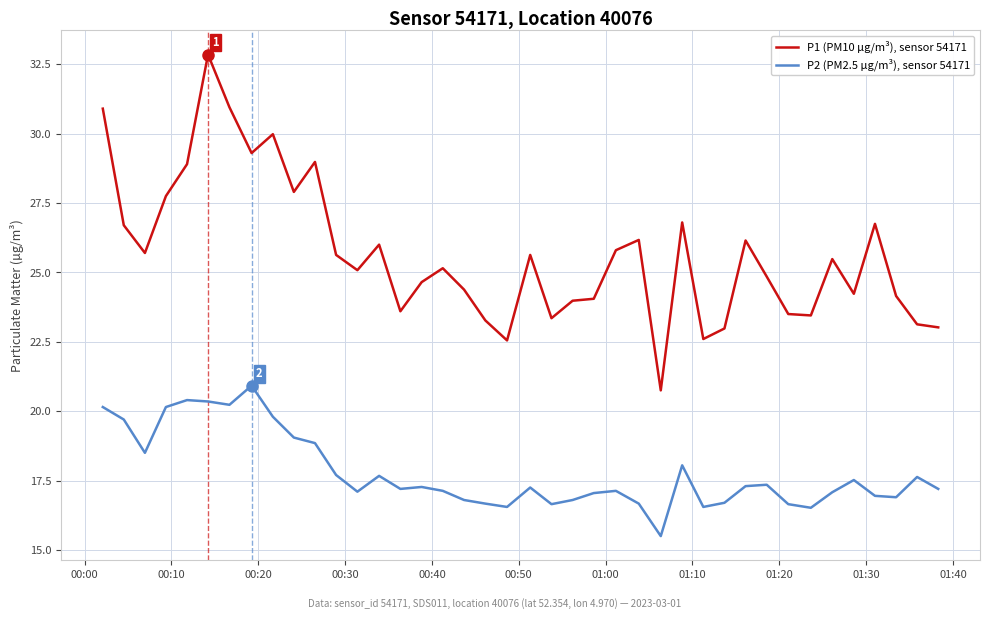

What is the maximum value shown in the chart?

32.9